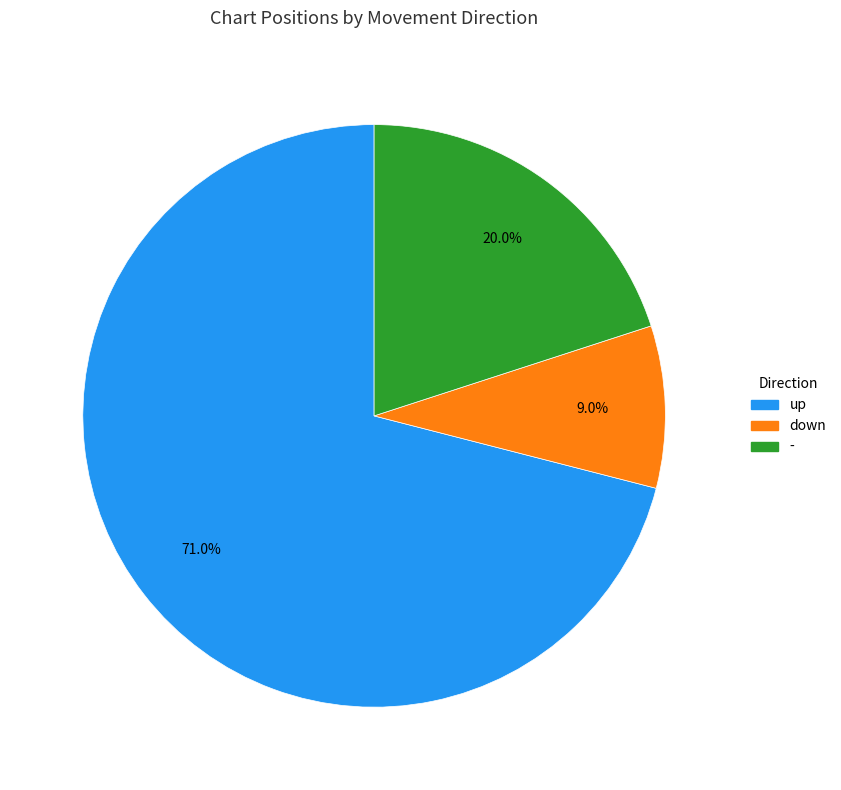

Does up account for over 50% of the chart?

Yes